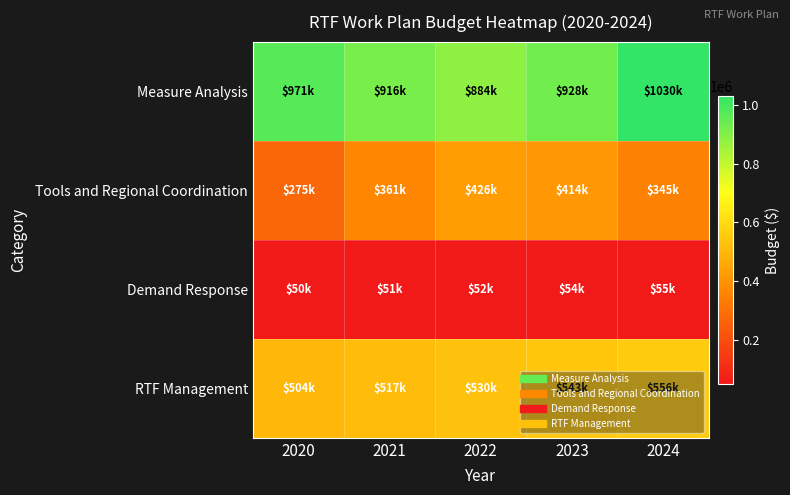

Which has a higher value, 2023 or 2024?

2024